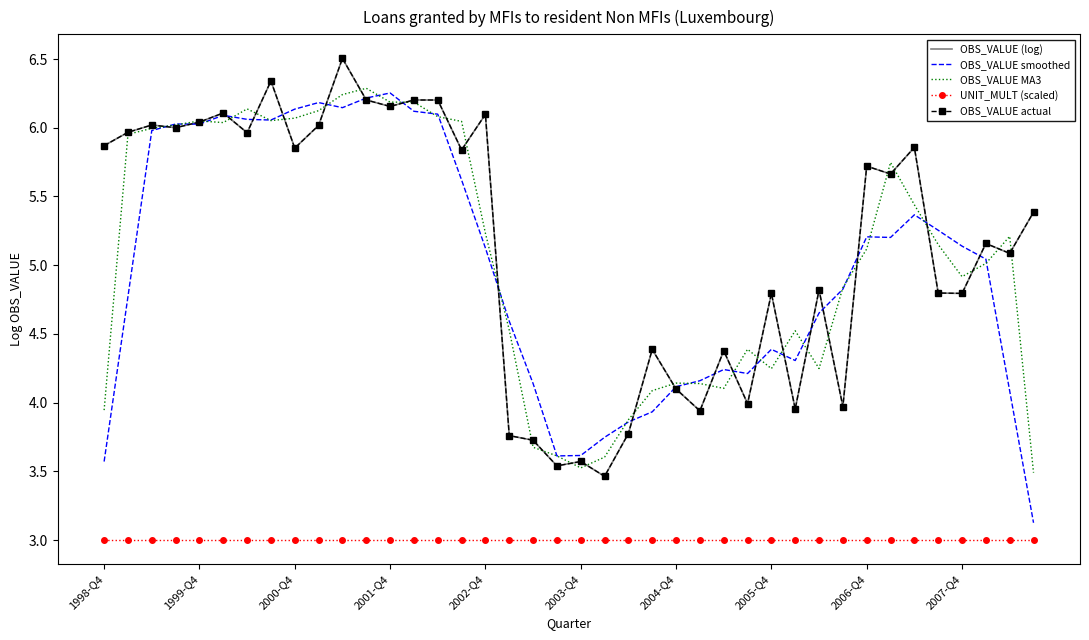

True or false: UNIT_MULT (scaled) has more than 1 points higher than both neighbors.

False